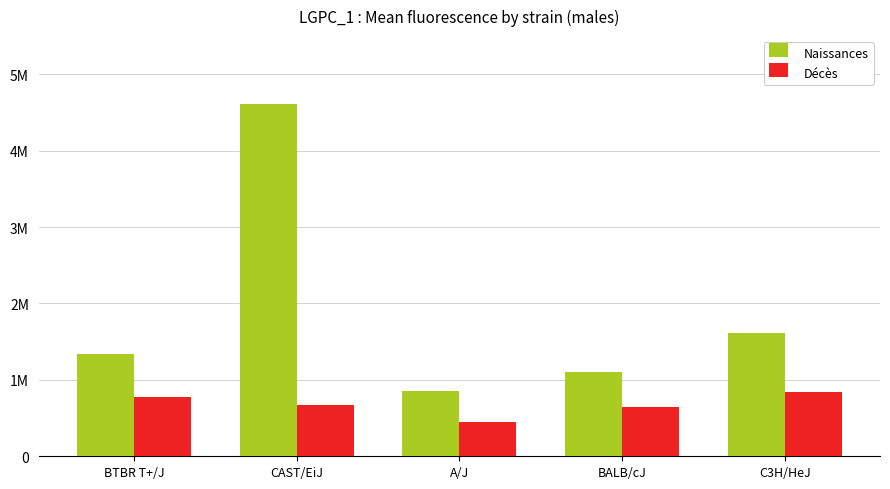

What are all the series names shown in the legend?

Naissances, Décès